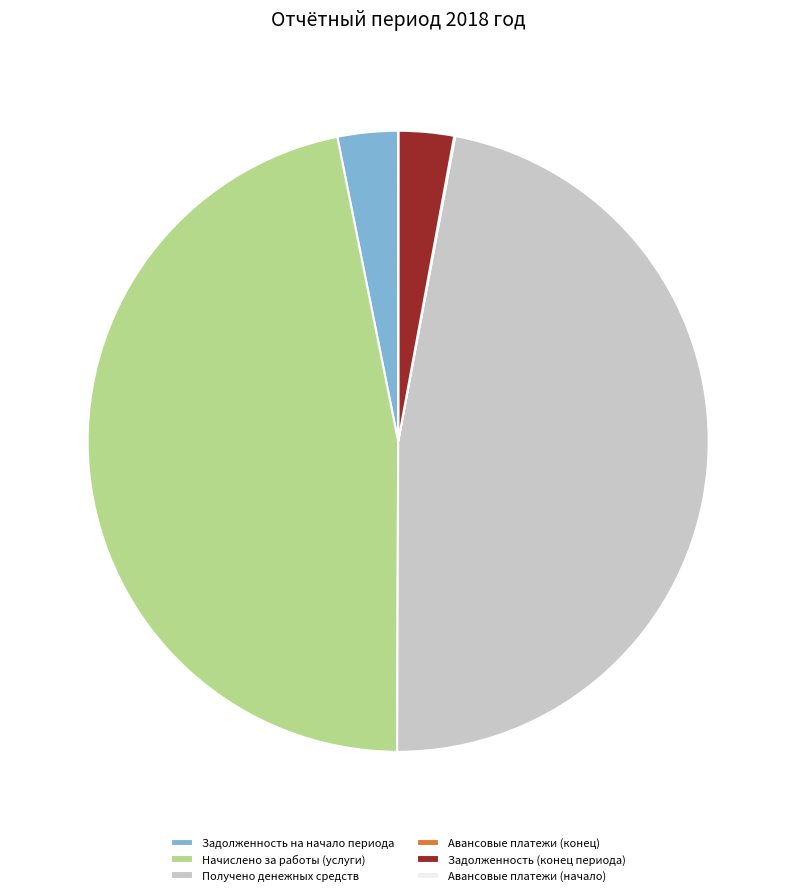

Which has a higher value, Задолженность на начало периода or Начислено за работы (услуги)?

Начислено за работы (услуги)